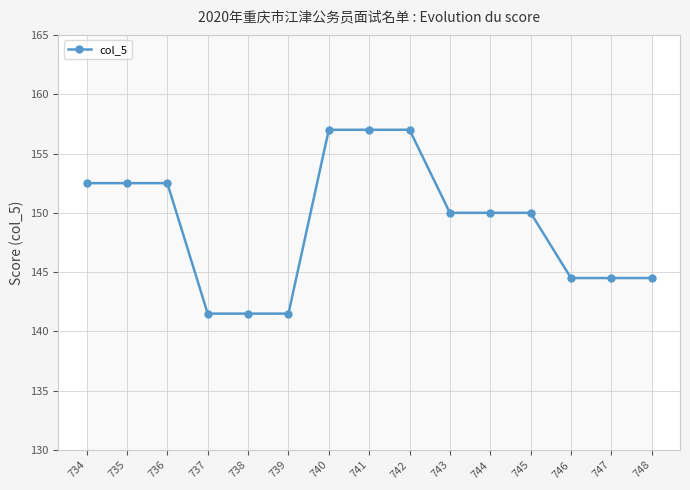

Is it true that the value at 736 is 152.5?

True